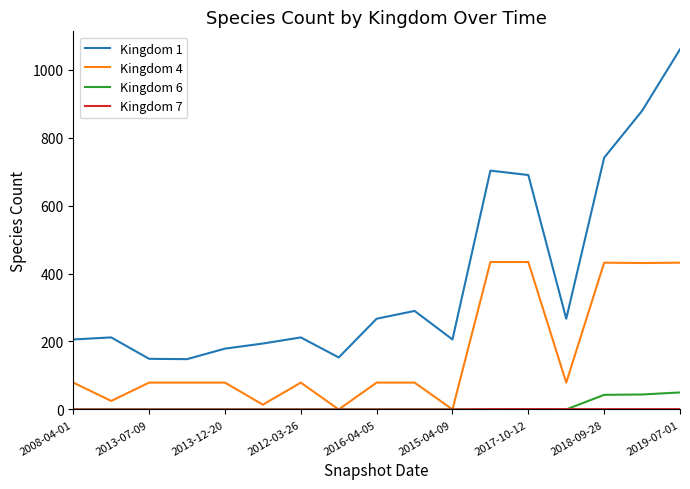

What is the greatest value displayed?

1060